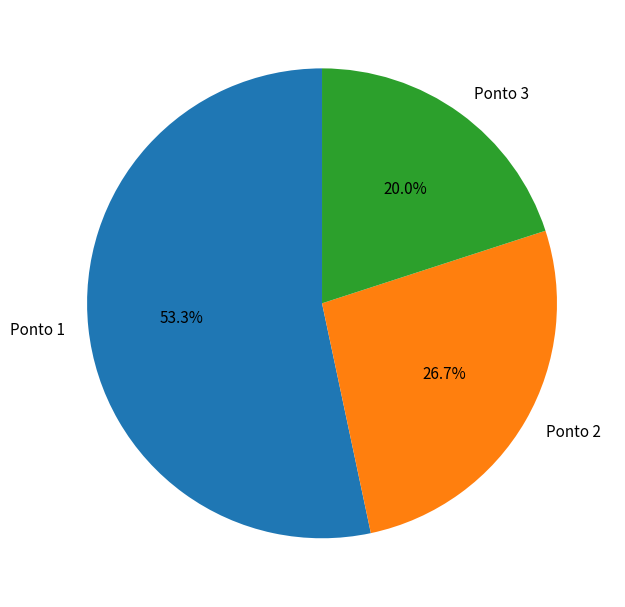

How many slices are in this pie chart?

3